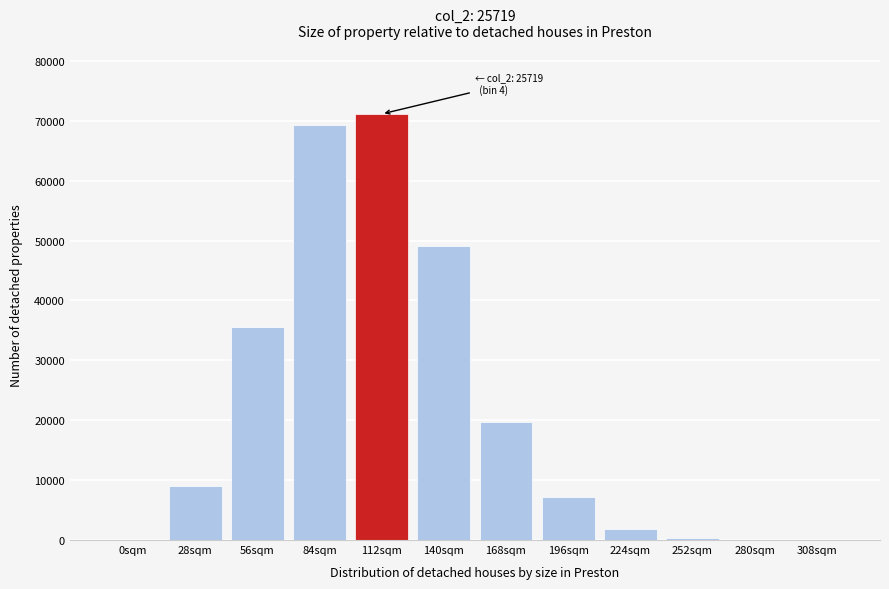

What is the maximum value shown in the chart?

71121